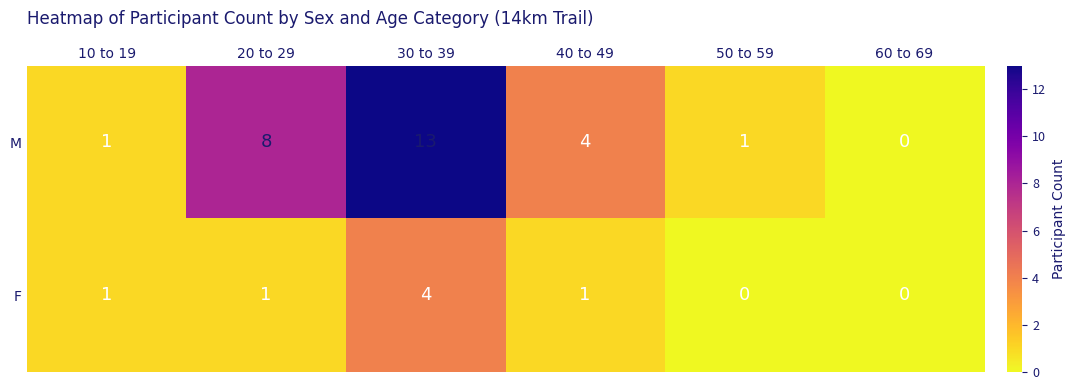

How many positive values does the F series have?

4